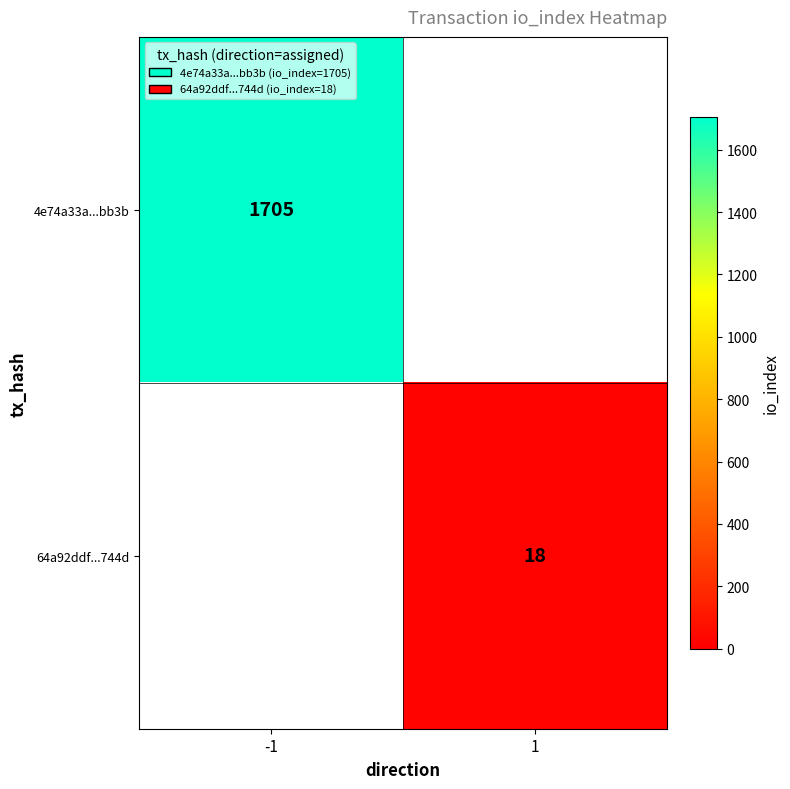

Is it true that 4e74a33a...bb3b equals 2493 at -1?

False